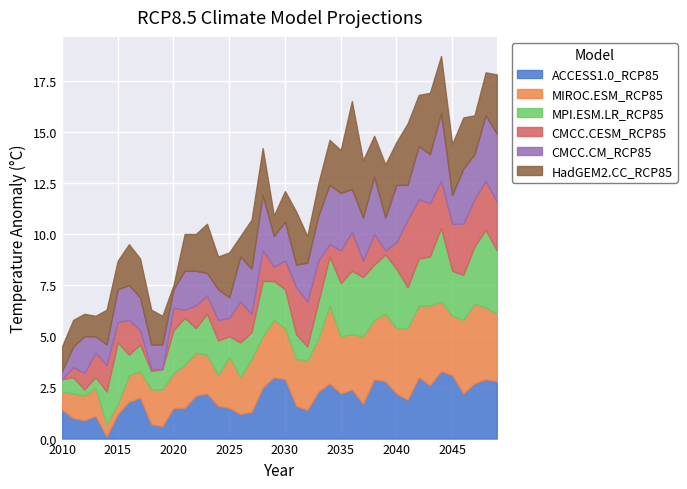

True or false: CMCC.CM_RCP85 has more than 1 interior local peaks.

True